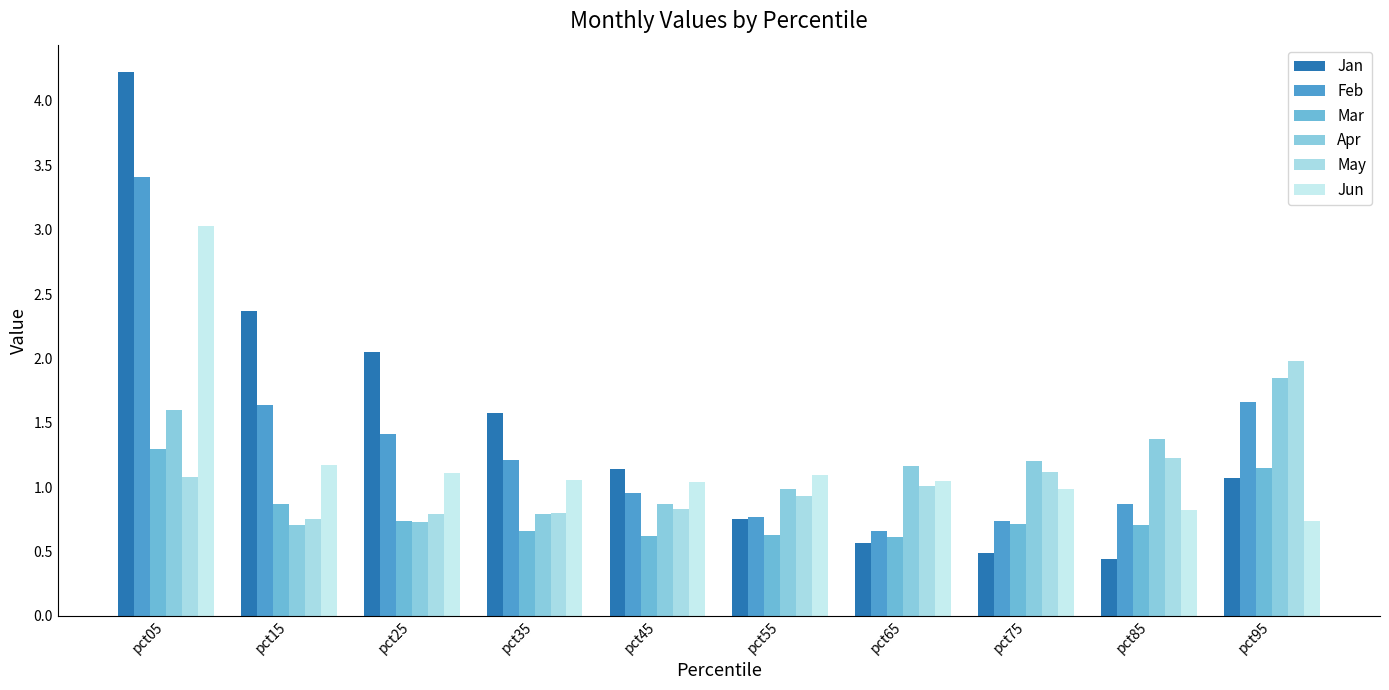

What are all the series names shown in the legend?

Jan, Feb, Mar, Apr, May, Jun